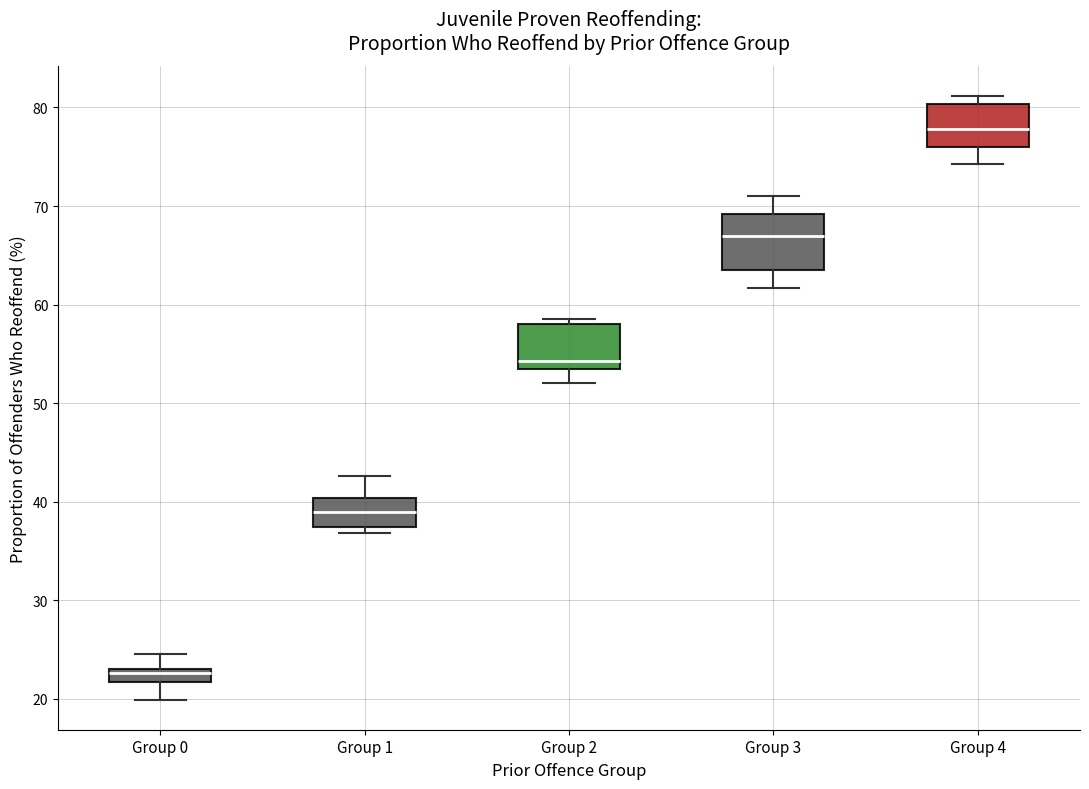

Comparing the boxes themselves (not the whiskers), which one is the tallest?

Group 3